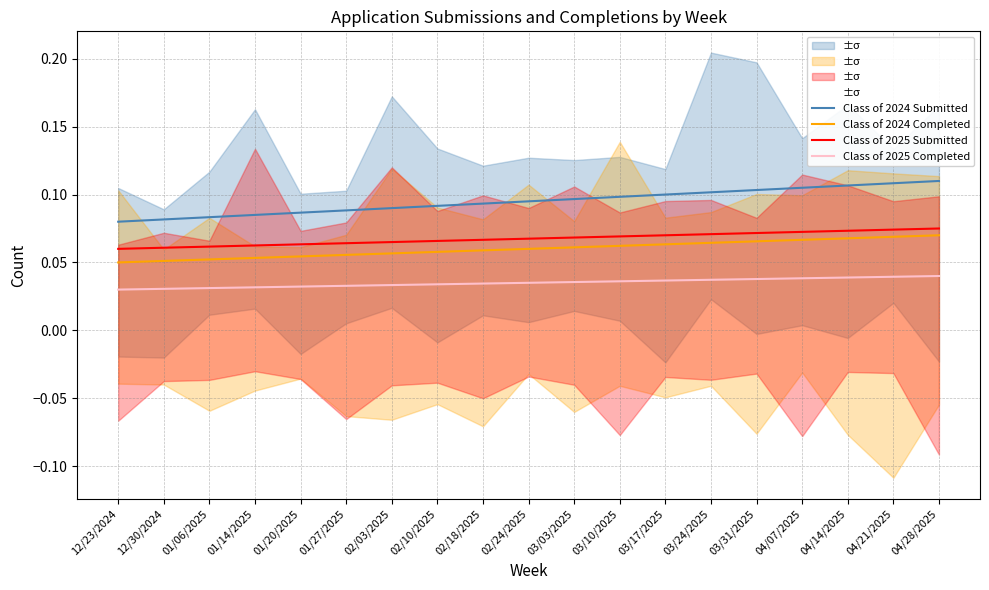

Reading left to right, what are all the values shown in this chart?

Class of 2024 Submitted: 12/23/2024=0.1	12/30/2024=0.1	01/06/2025=0.1	01/14/2025=0.1	01/20/2025=0.1	01/27/2025=0.1	02/03/2025=0.1	02/10/2025=0.1	02/18/2025=0.1	02/24/2025=0.1	03/03/2025=0.1	03/10/2025=0.1	03/17/2025=0.1	03/24/2025=0.1	03/31/2025=0.1	04/07/2025=0.1	04/14/2025=0.1	04/21/2025=0.1	04/28/2025=0.1
Class of 2024 Completed: 12/23/2024=0.1	12/30/2024=0.1	01/06/2025=0.1	01/14/2025=0.1	01/20/2025=0.1	01/27/2025=0.1	02/03/2025=0.1	02/10/2025=0.1	02/18/2025=0.1	02/24/2025=0.1	03/03/2025=0.1	03/10/2025=0.1	03/17/2025=0.1	03/24/2025=0.1	03/31/2025=0.1	04/07/2025=0.1	04/14/2025=0.1	04/21/2025=0.1	04/28/2025=0.1
Class of 2025 Submitted: 12/23/2024=0.1	12/30/2024=0.1	01/06/2025=0.1	01/14/2025=0.1	01/20/2025=0.1	01/27/2025=0.1	02/03/2025=0.1	02/10/2025=0.1	02/18/2025=0.1	02/24/2025=0.1	03/03/2025=0.1	03/10/2025=0.1	03/17/2025=0.1	03/24/2025=0.1	03/31/2025=0.1	04/07/2025=0.1	04/14/2025=0.1	04/21/2025=0.1	04/28/2025=0.1
Class of 2025 Completed: 12/23/2024=0.0	12/30/2024=0.0	01/06/2025=0.0	01/14/2025=0.0	01/20/2025=0.0	01/27/2025=0.0	02/03/2025=0.0	02/10/2025=0.0	02/18/2025=0.0	02/24/2025=0.0	03/03/2025=0.0	03/10/2025=0.0	03/17/2025=0.0	03/24/2025=0.0	03/31/2025=0.0	04/07/2025=0.0	04/14/2025=0.0	04/21/2025=0.0	04/28/2025=0.0